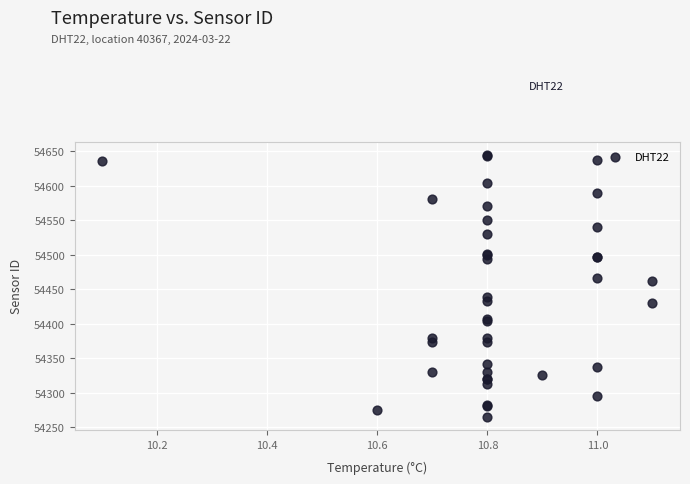

What Y value in the scatter plot is closest to 54455?

54462.7